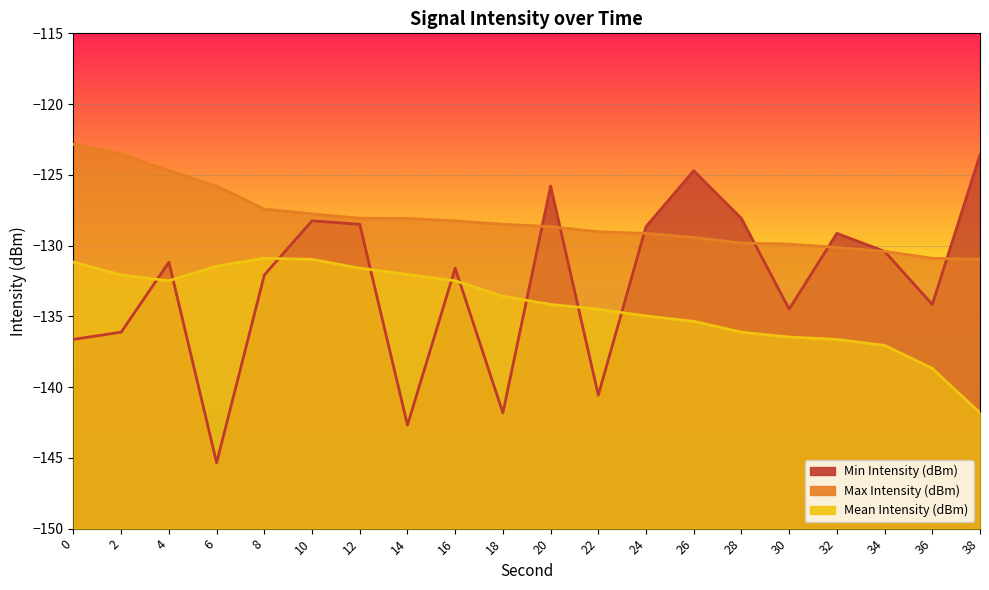

True or false: Mean Intensity (dBm) and Max Intensity (dBm) intersect in this chart.

False